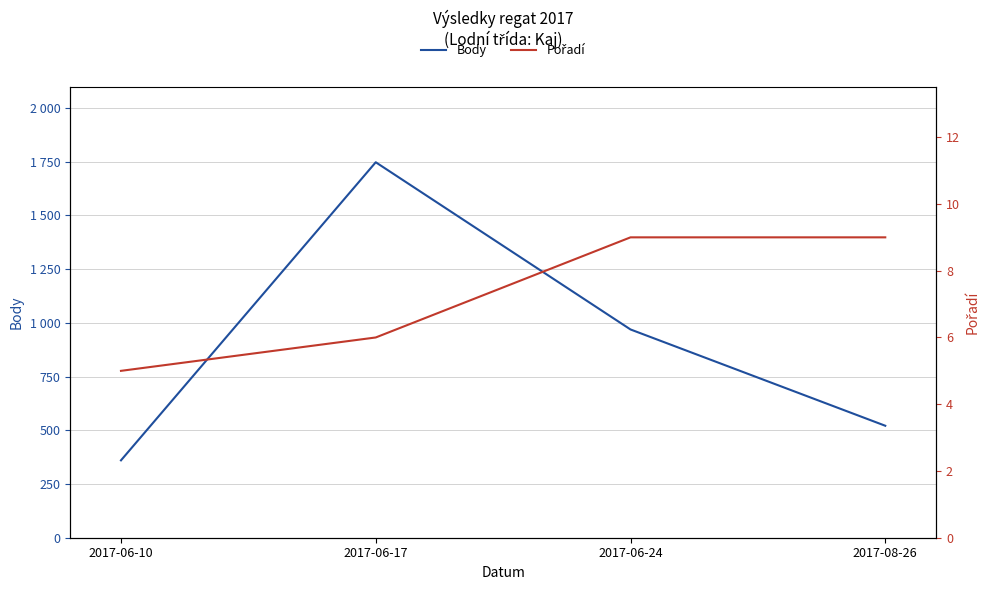

How many interior local peaks does the Body series have?

1